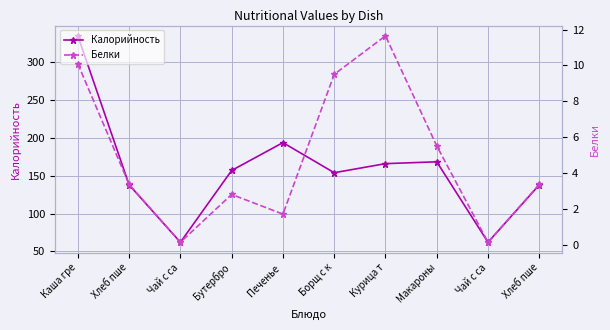

At Хлеб пше, list the series in order from smallest to largest.

Белки, Калорийность